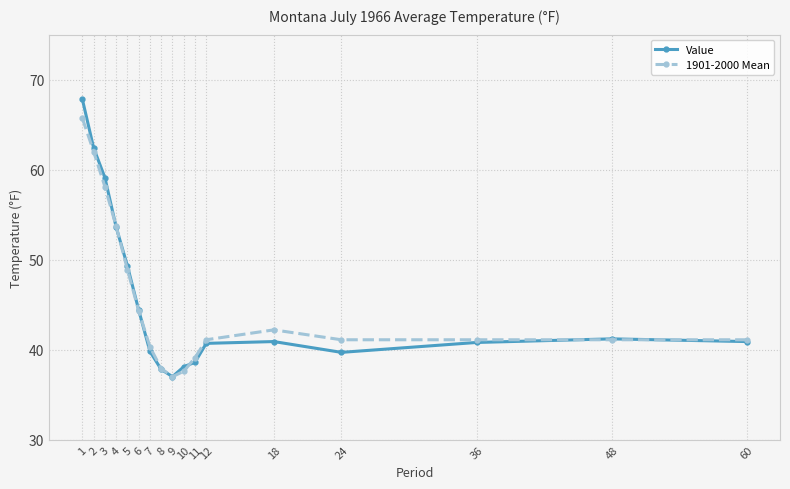

At which label does 1901-2000 Mean reach its peak?

1